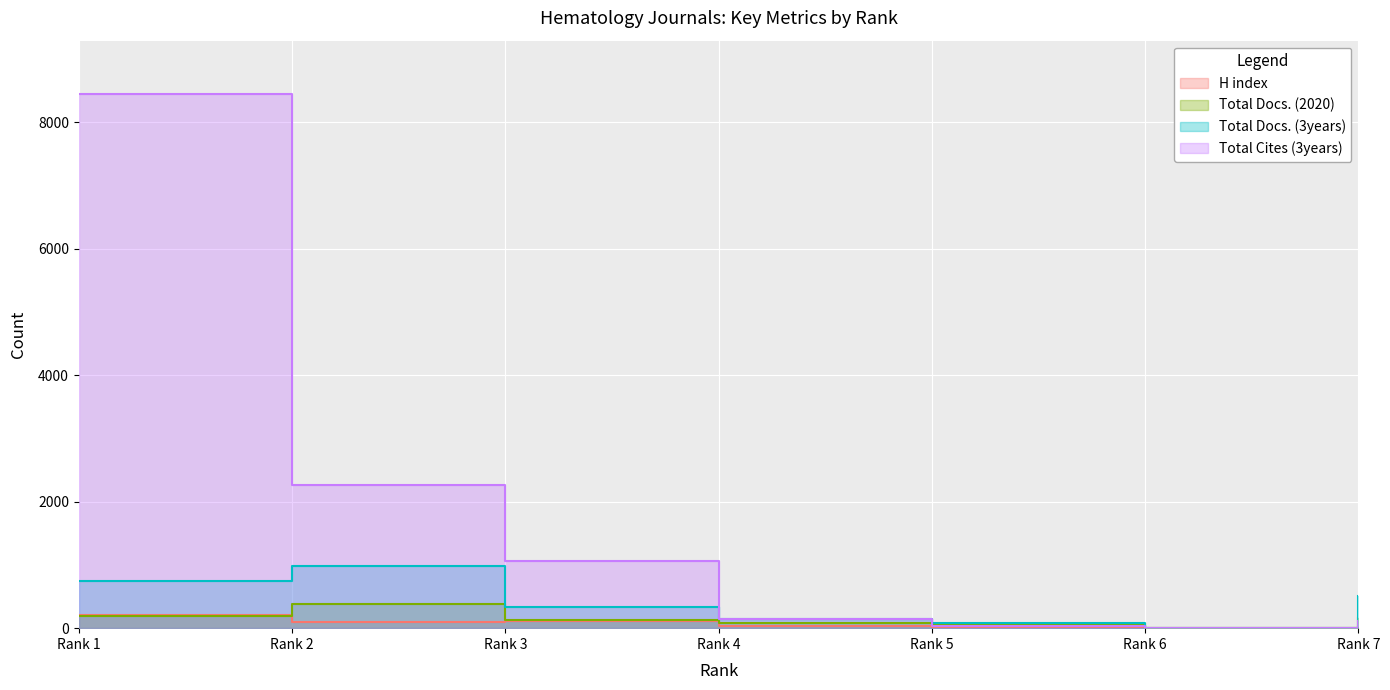

At which label does Total Docs. (2020) first exceed 135?

Rank 1